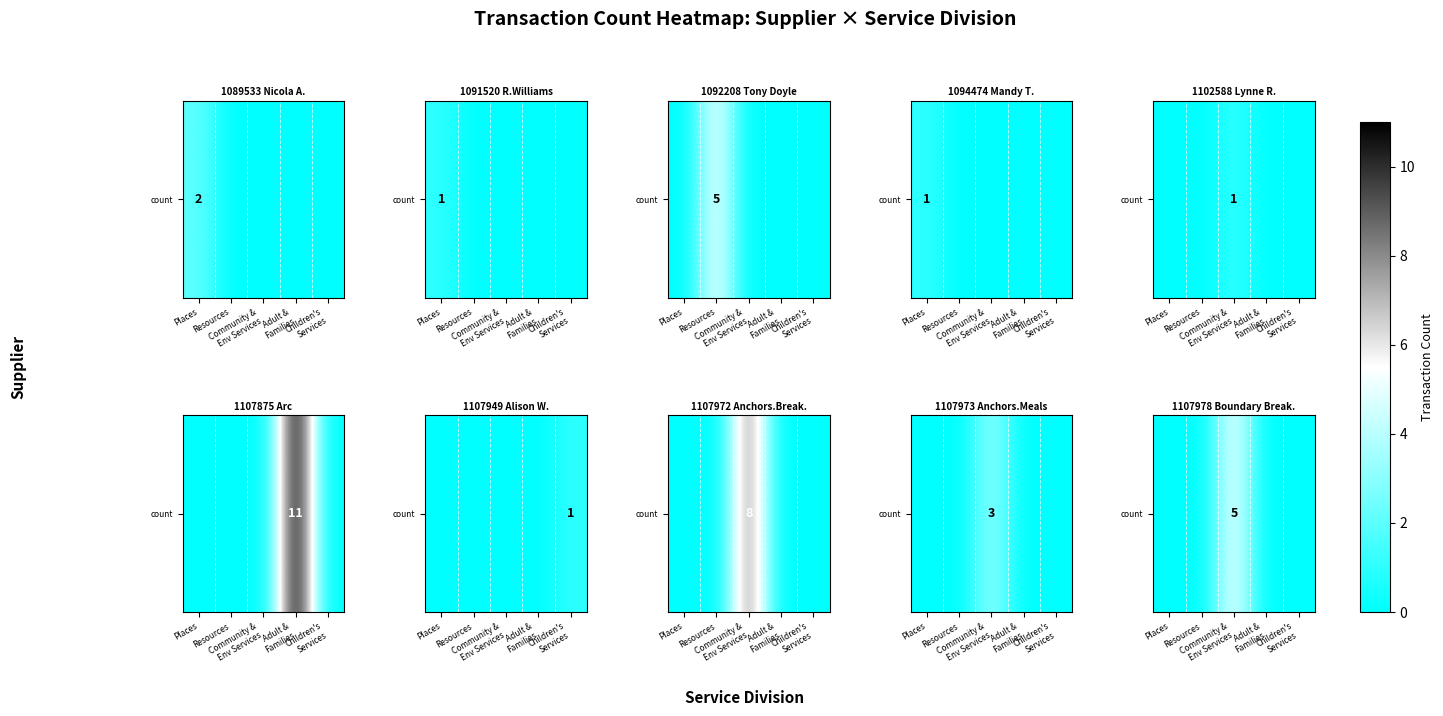

How many series are shown in this chart?

1